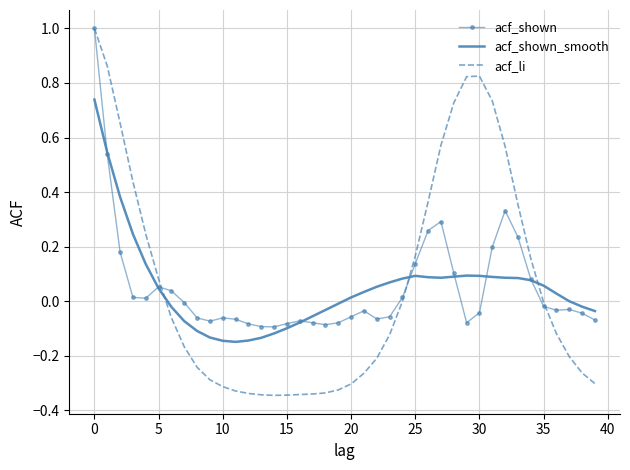

Which series has the largest range (max minus min)?

acf_li